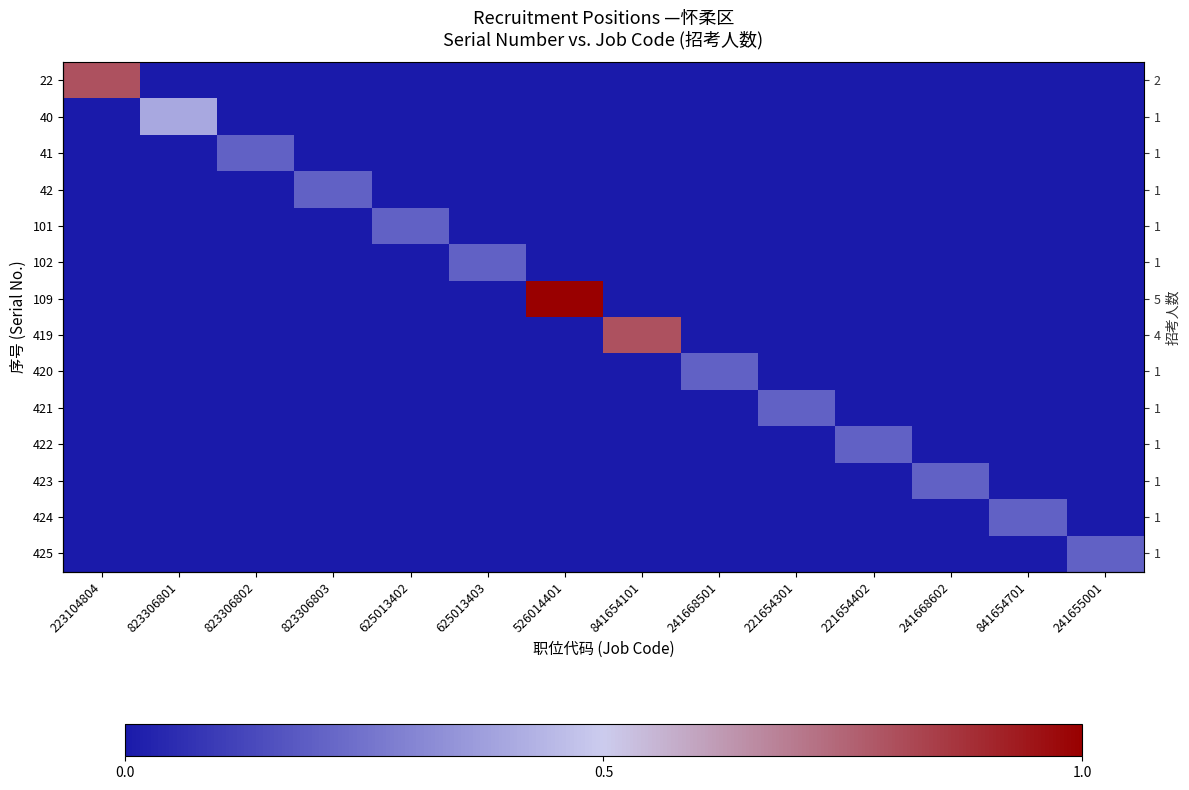

What is the spread (max minus min) of values at 823306803?

0.2